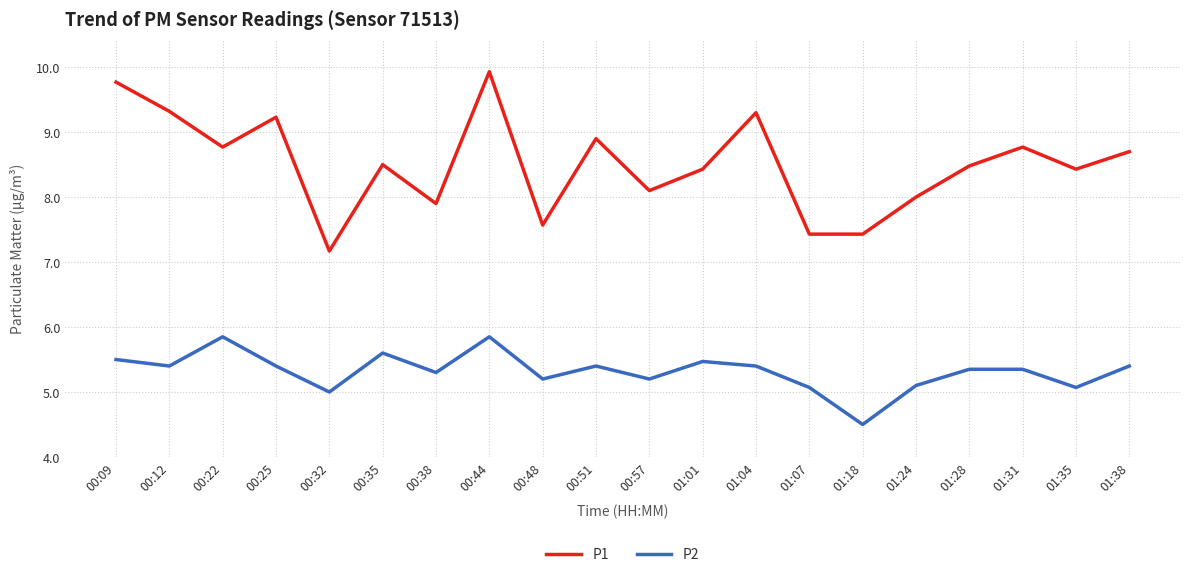

What position from the right is 00:44?

13